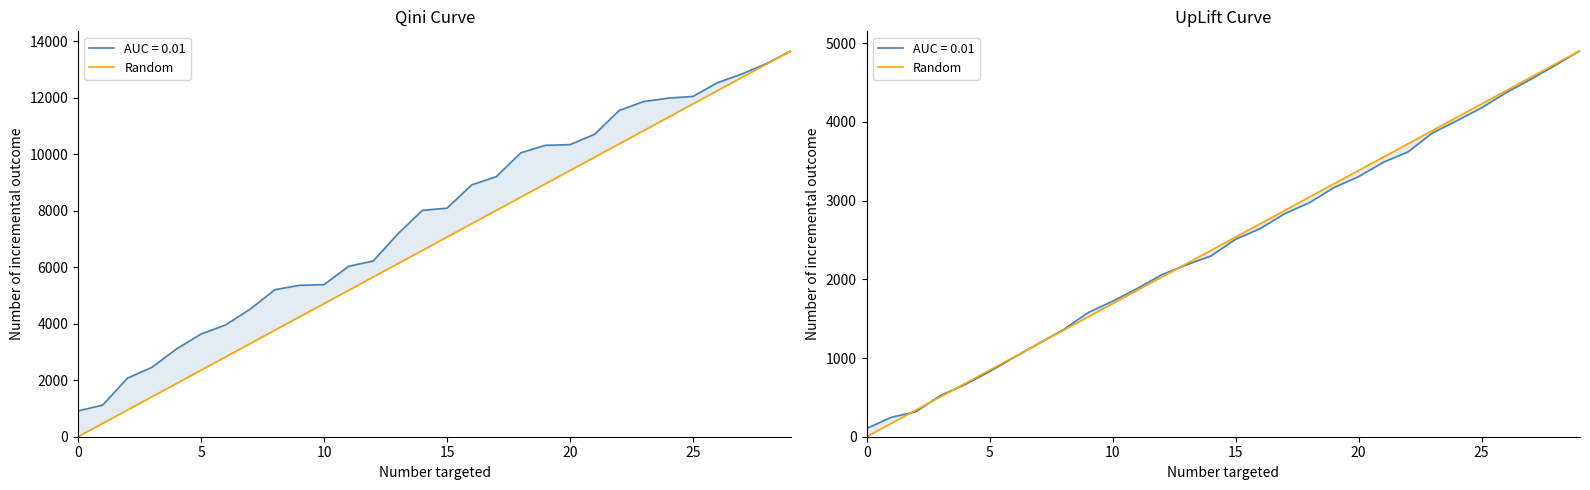

How many data points are less than 2537?

15